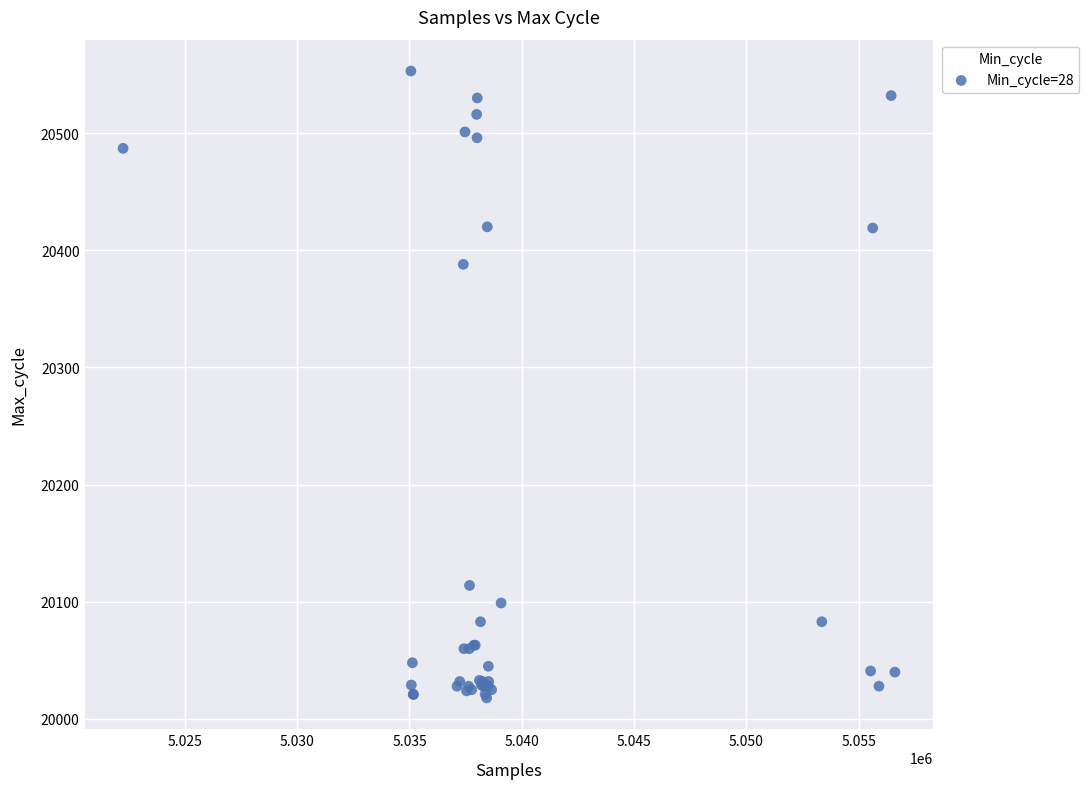

What Y value in the scatter plot is closest to 20285?

20388